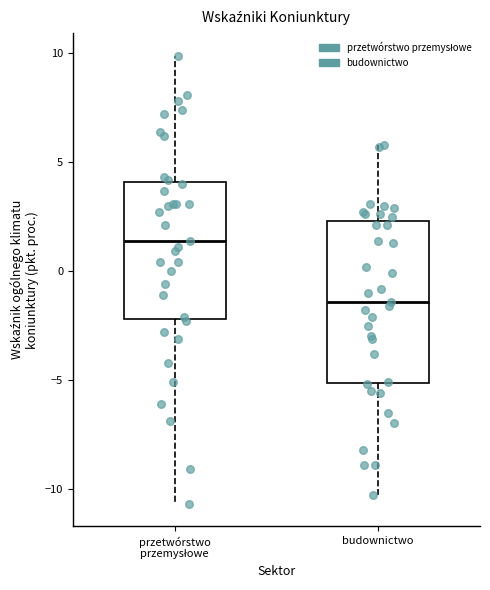

Reading left to right, read every box against the y-axis: the position of its median line, the range the box covers, and the ends of its whiskers. The values are not printed on the chart, so give them approximately, as read against the axis.

przetwórstwo przemysłowe: median 1.5, box -2.0 to 4.0, whiskers -10.5 to 10.0
budownictwo: median -1.5, box -5.0 to 2.5, whiskers -10.5 to 6.0